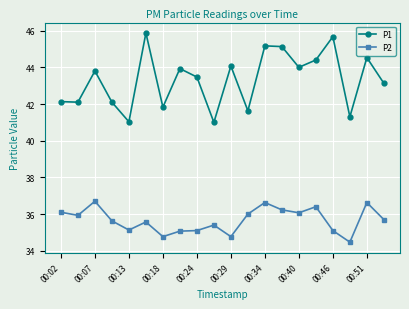

What are all the series names shown in the legend?

P1, P2